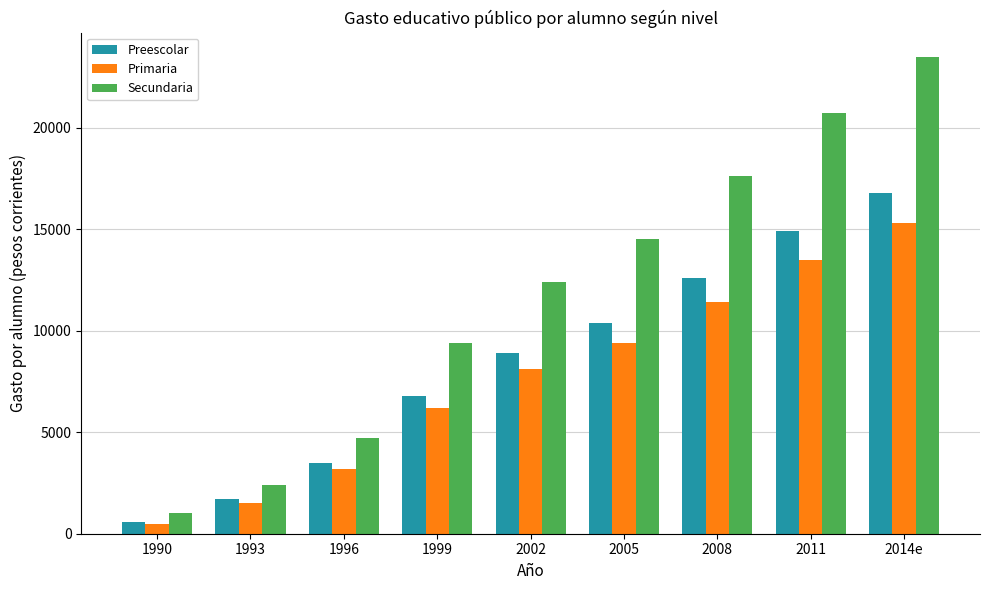

Which category has the highest value across all series?

2014e